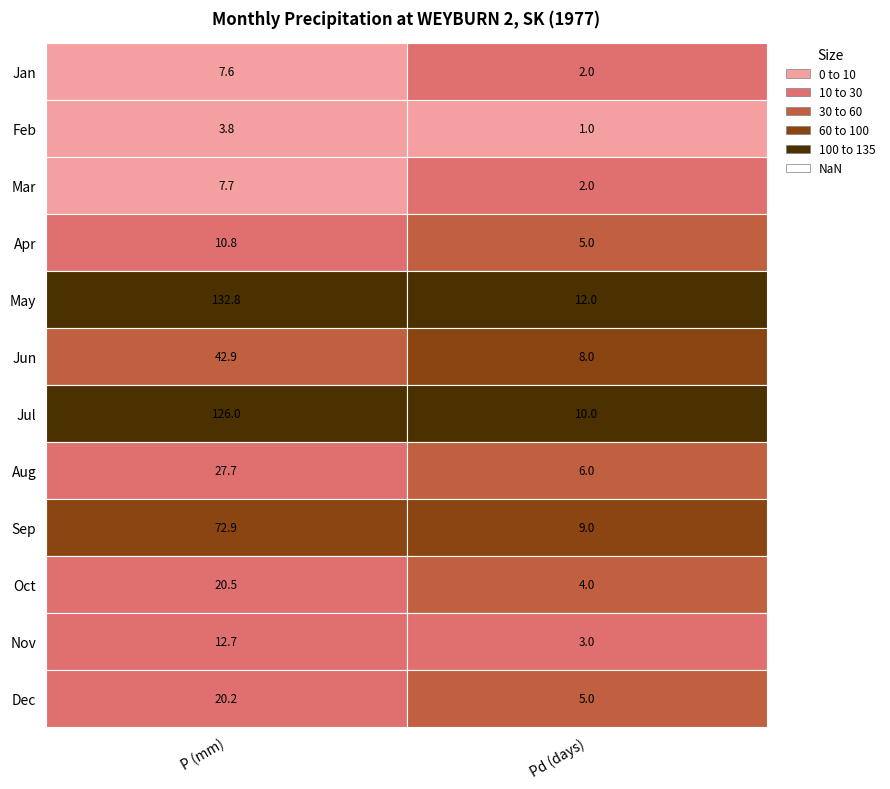

True or false: 8 has a value of 6.0 at 1.

True